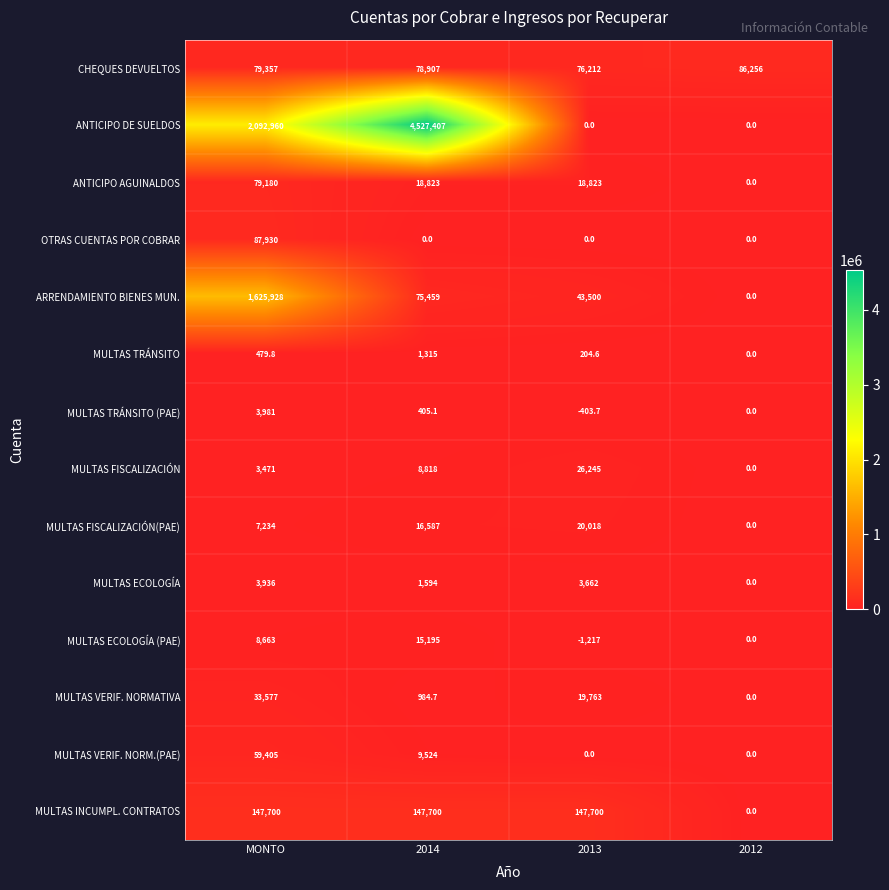

How many series are shown in this chart?

14